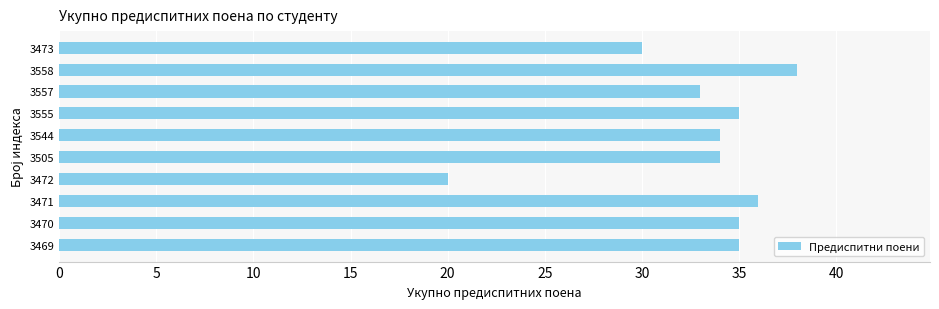

Approximately how many times larger is the value at 3544 compared to 3557?

1.0